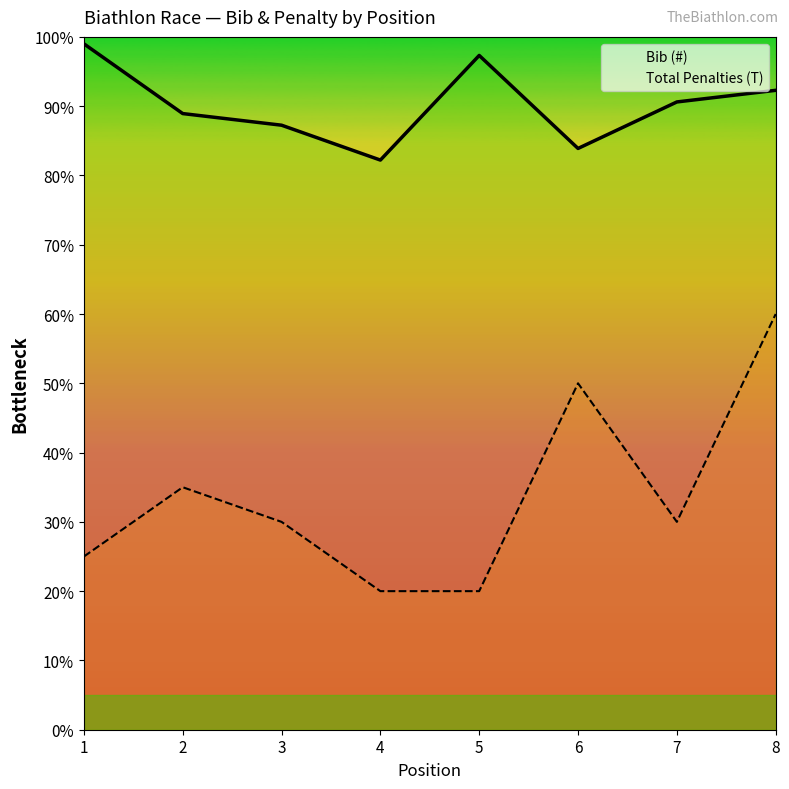

At which category is the sum across all series the highest?

8